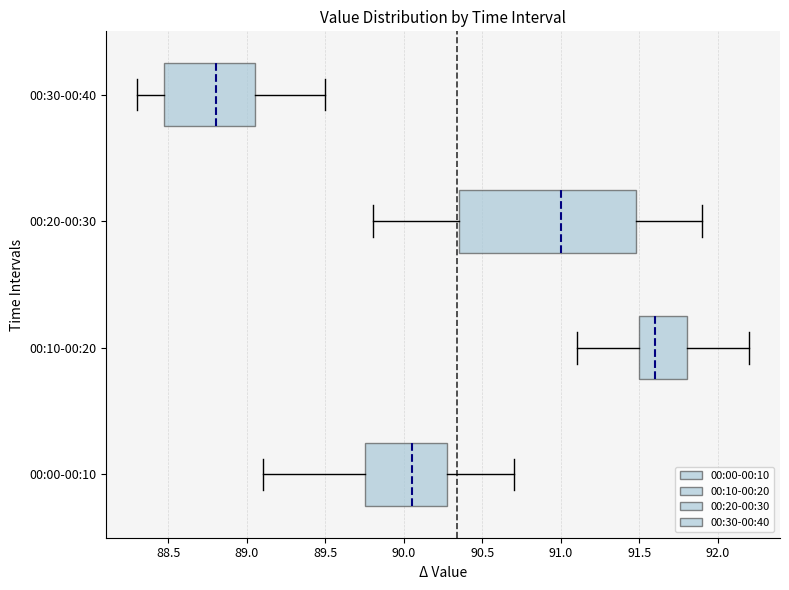

Reading bottom to top, read every box against the x-axis: the position of its median line, the range the box covers, and the ends of its whiskers. The values are not printed on the chart, so give them approximately, as read against the axis.

00:00-00:10: median 90.05, box 89.75 to 90.30, whiskers 89.10 to 90.70
00:10-00:20: median 91.60, box 91.50 to 91.80, whiskers 91.10 to 92.20
00:20-00:30: median 91.00, box 90.35 to 91.50, whiskers 89.80 to 91.90
00:30-00:40: median 88.80, box 88.50 to 89.05, whiskers 88.30 to 89.50